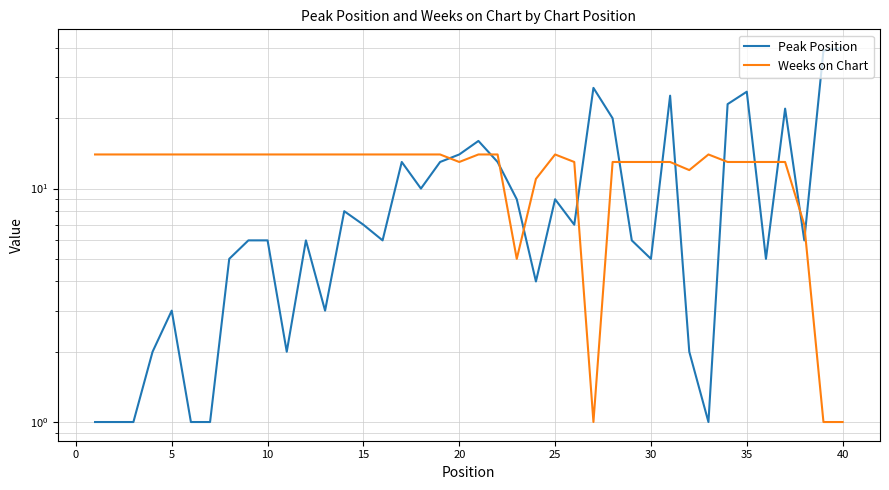

Reading left to right, transcribe all the data shown in this chart.

Peak Position: 1	1	1	2	3	1	1	5	6	6	2	6	3	8	7	6	13	10	13	14	16	13	9	4	9	7	27	20	6	5	25	2	1	23	26	5	22	6	39	40
Weeks on Chart: 14	14	14	14	14	14	14	14	14	14	14	14	14	14	14	14	14	14	14	13	14	14	5	11	14	13	1	13	13	13	13	12	14	13	13	13	13	7	1	1